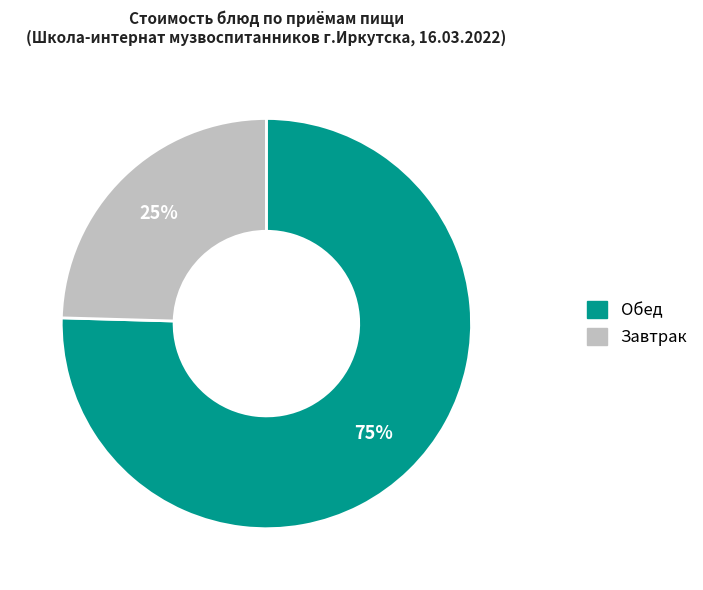

To the nearest percent, what is the average slice percentage?

50%